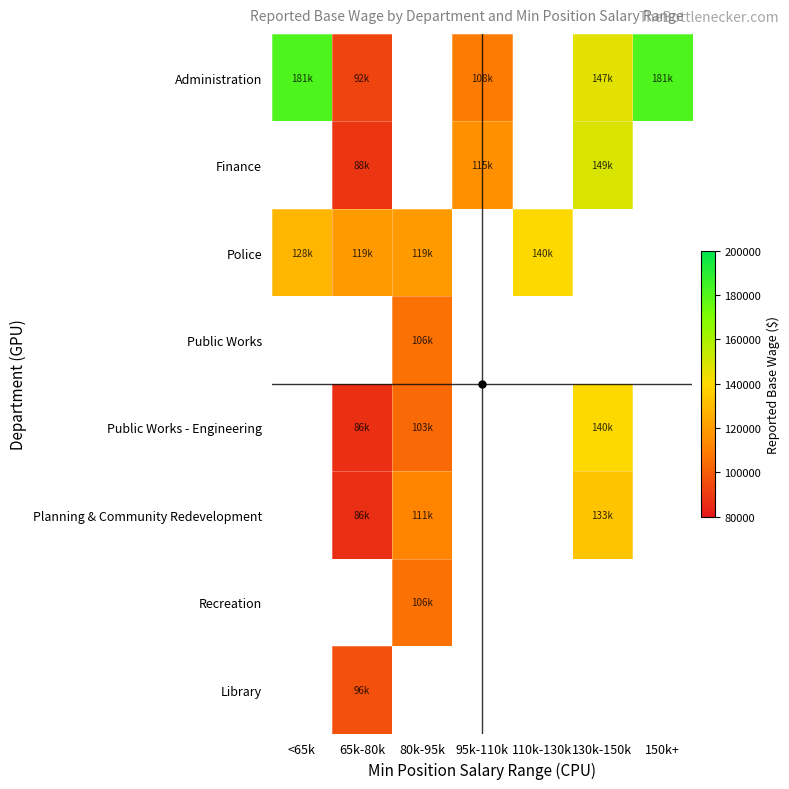

Is the value of Finance at 80k-95k greater than the value of Police at 110k-130k?

No